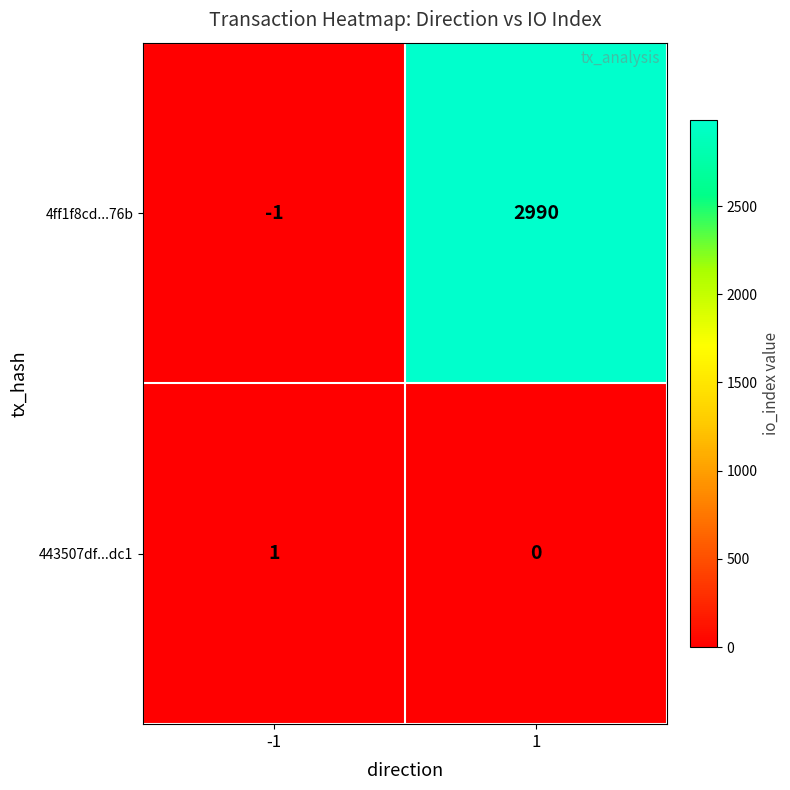

Count the number of data series in this chart.

2